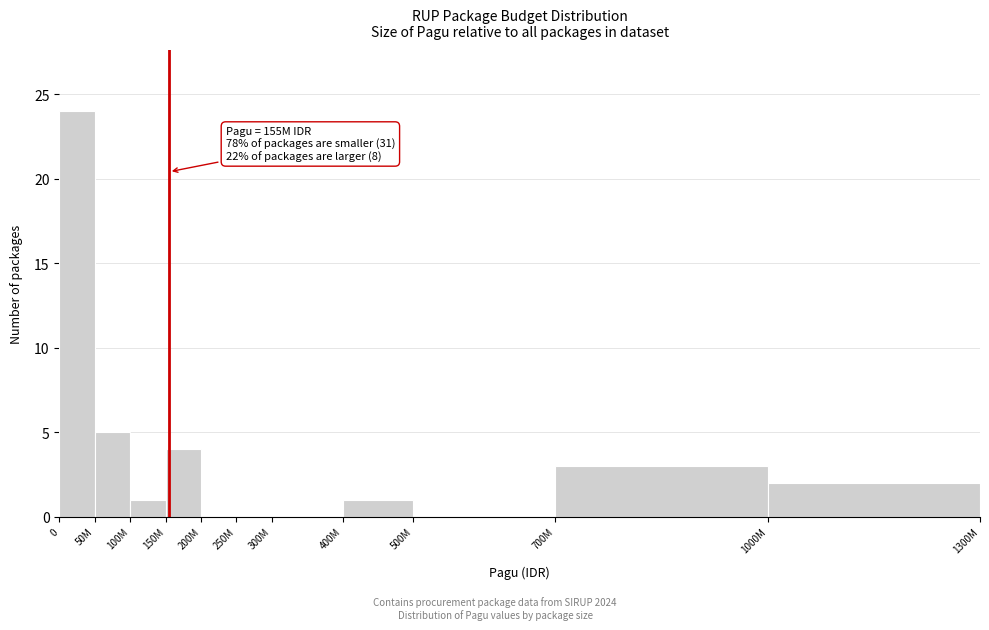

Reading left to right, extract all data points from this chart.

0=24	50M=5	100M=1	150M=4	200M=0	250M=0	300M=0	400M=1	500M=0	700M=3	1000M=2